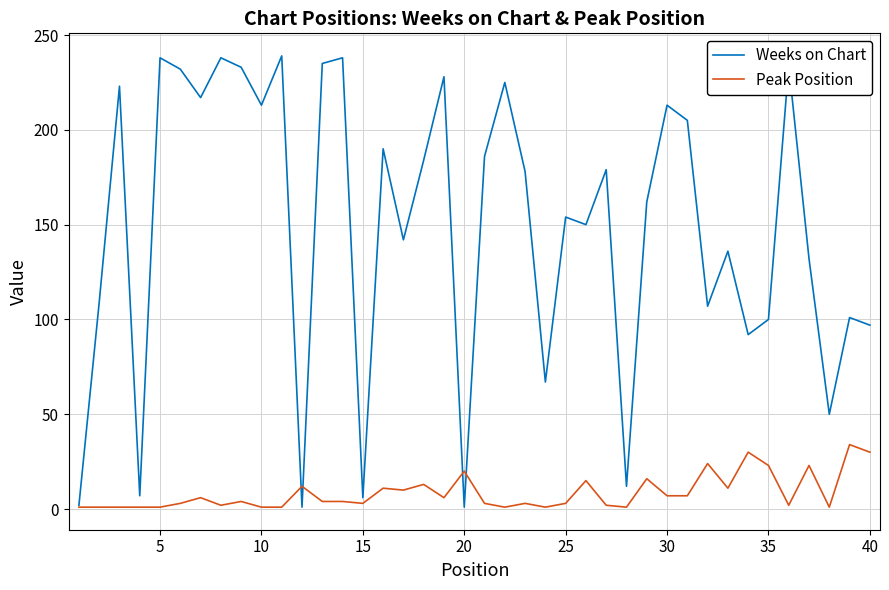

Which series has the largest total across all categories?

Weeks on Chart